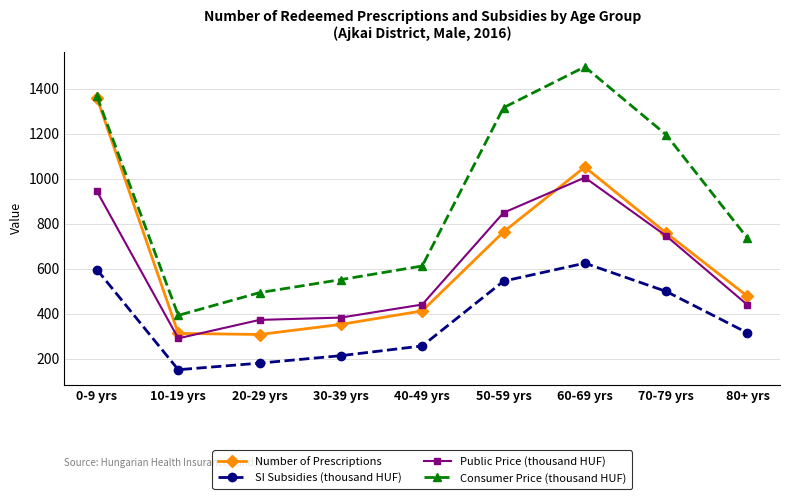

Where is SI Subsidies (thousand HUF) nearest to the value 388?

80+ yrs